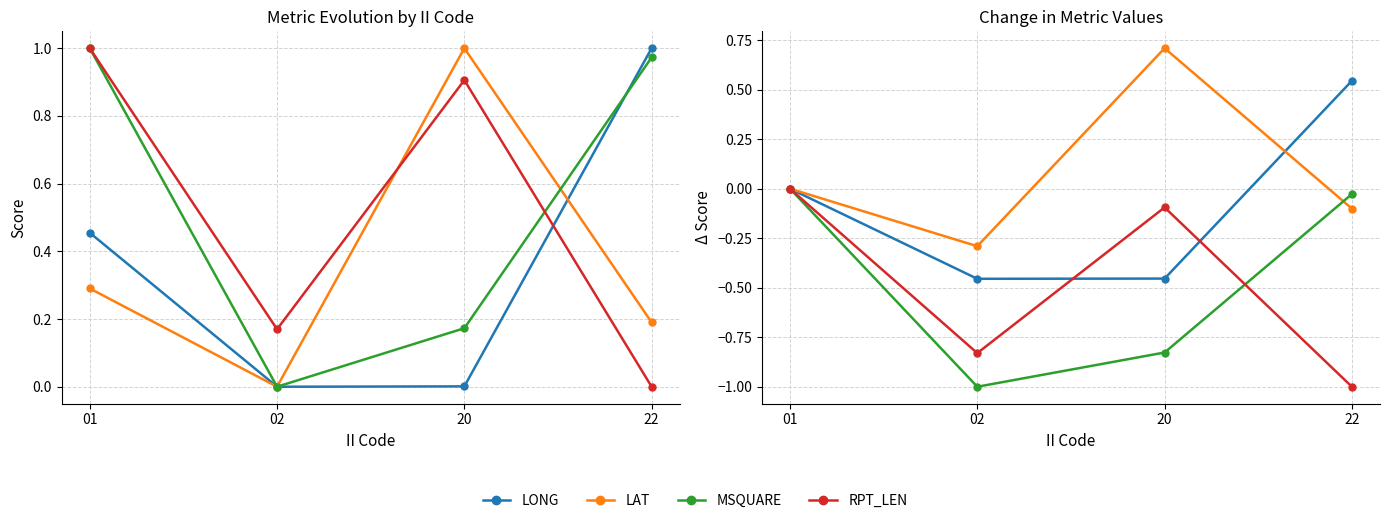

Which category has the highest value across all series?

20